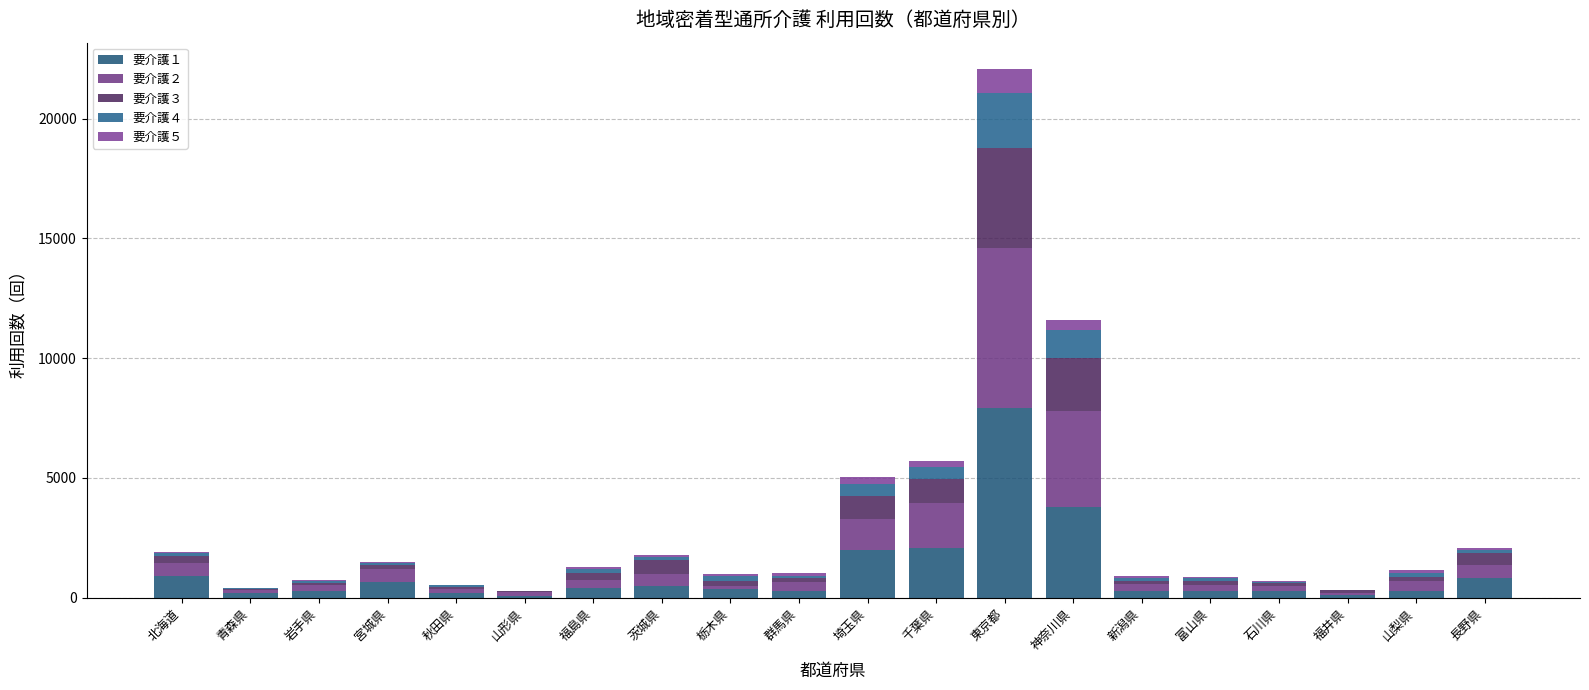

Are the bars horizontal?

No